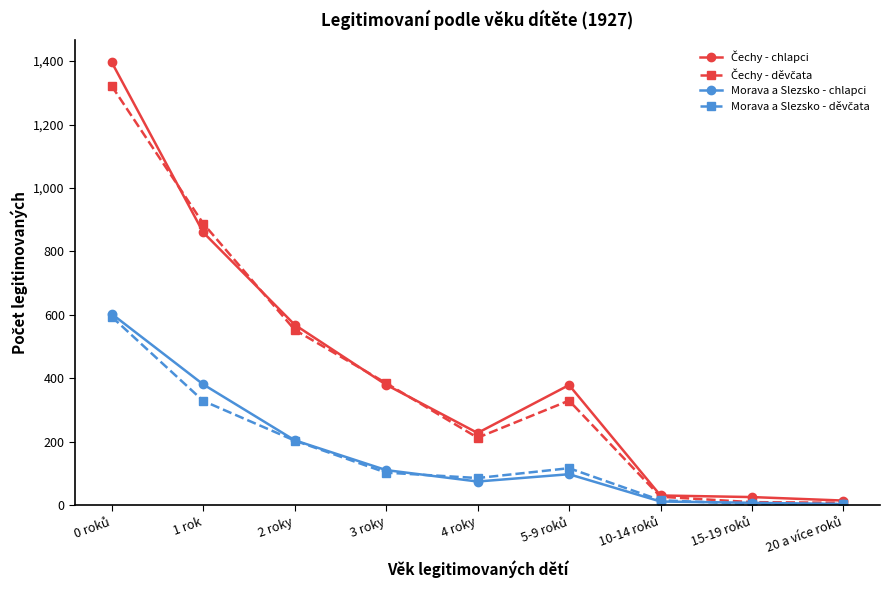

The Morava a Slezsko - chlapci series shows 381 at 1 rok. True or false?

True